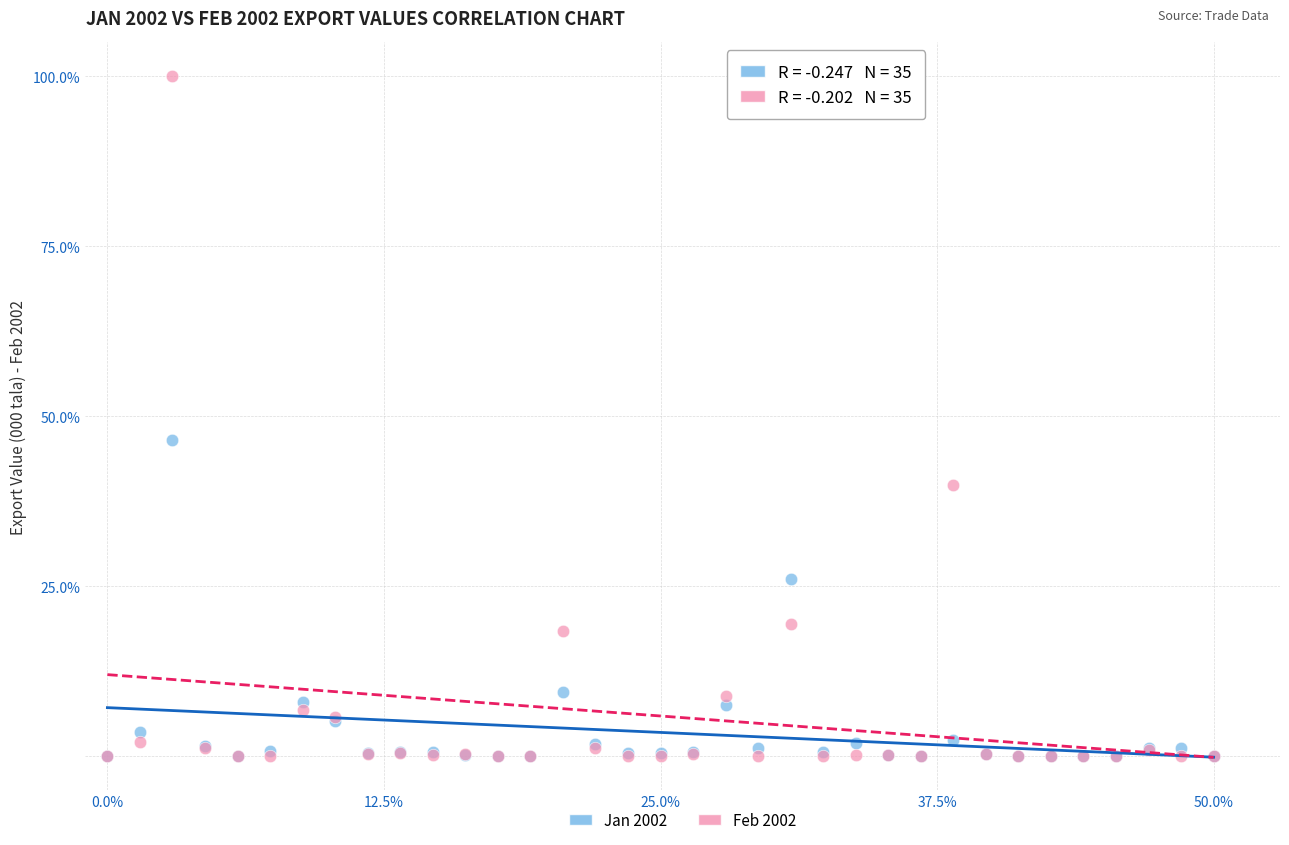

In the Feb 2002 series, what Y value is closest to 50?

39.9